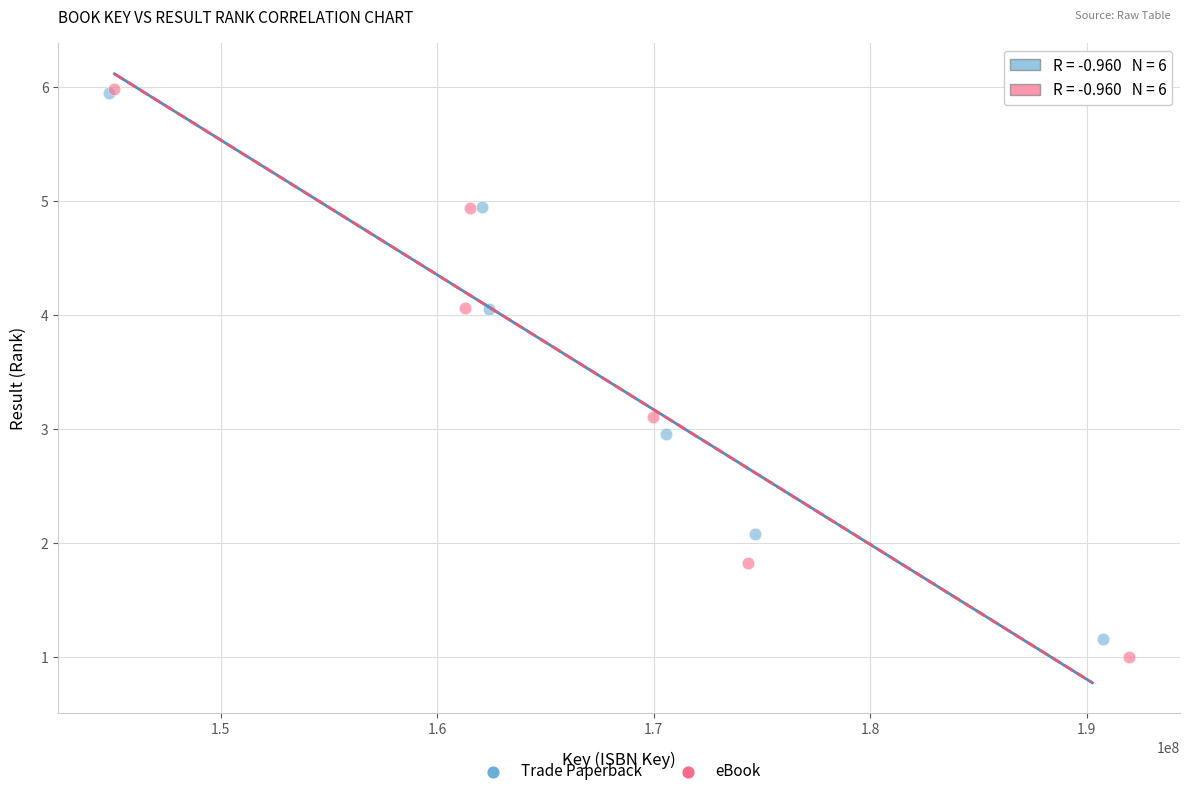

Which series has the largest Y range (max minus min)?

eBook